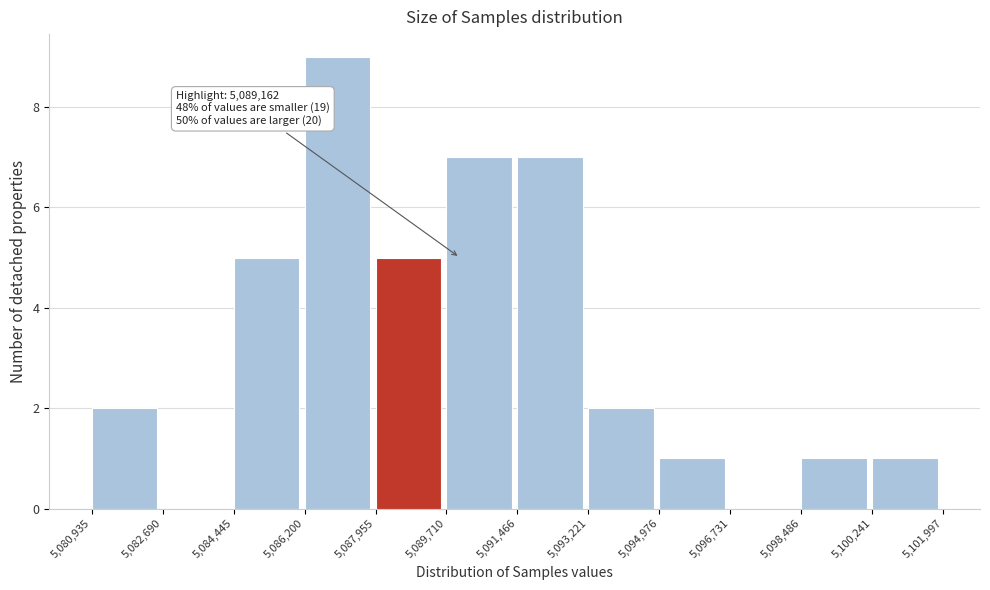

Over which range of the x-axis is the bar tallest?

5,086,200 to 5,087,955